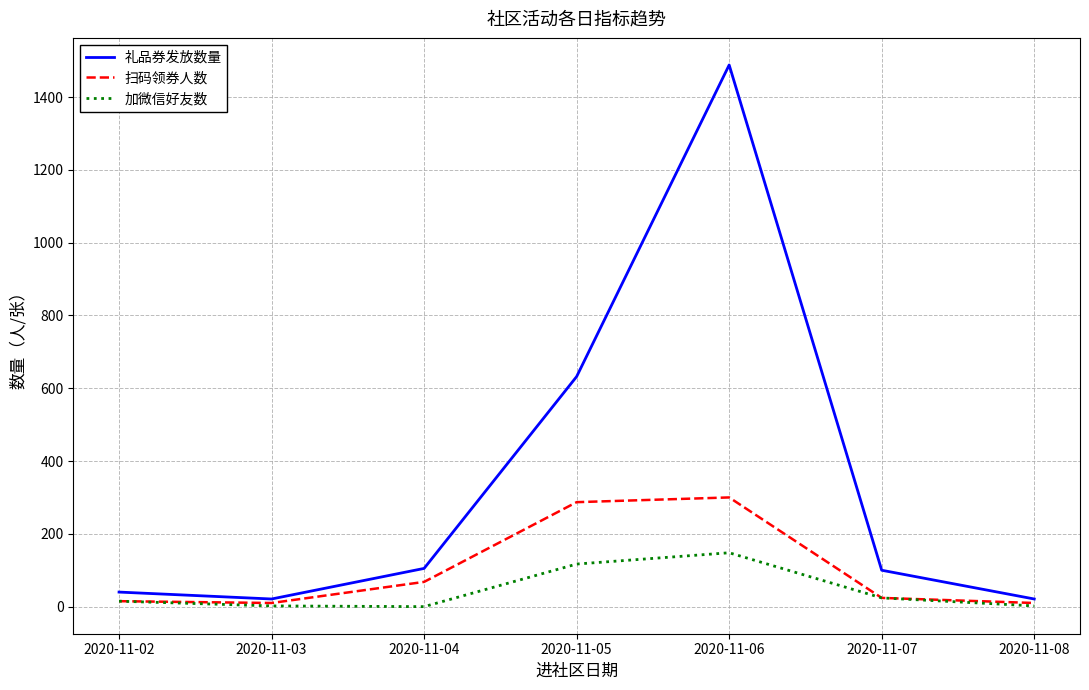

Read the 加微信好友数 value at 2020-11-06.

148